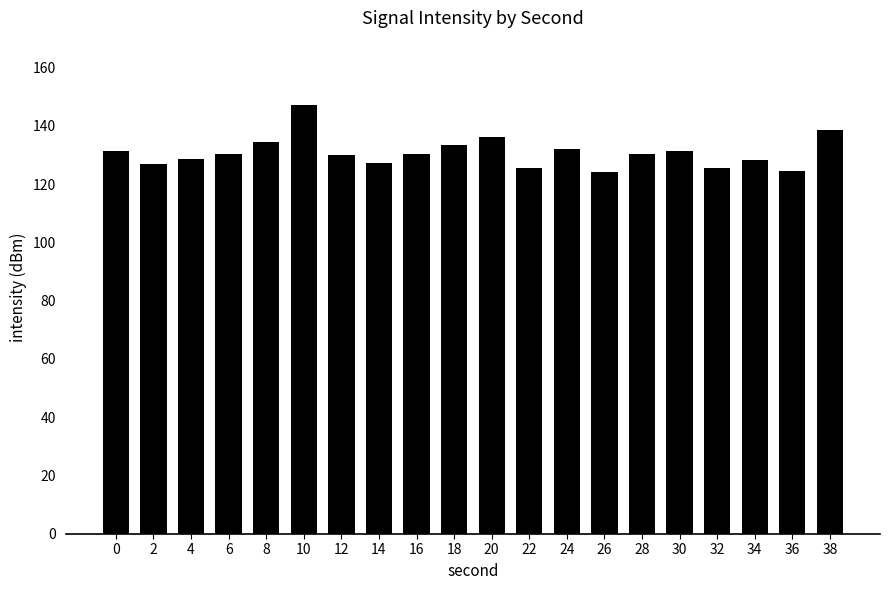

What is the sum of all values?

2616.1